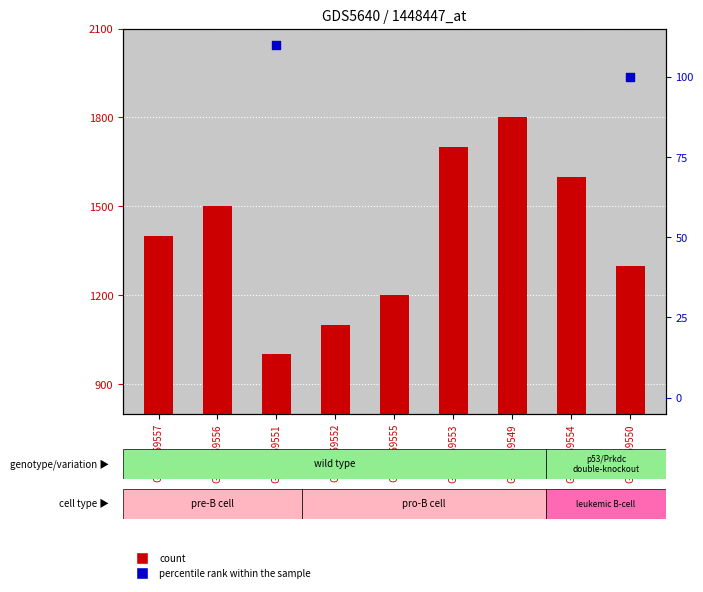

Which series reaches the minimum Y coordinate?

percentile rank within the sample